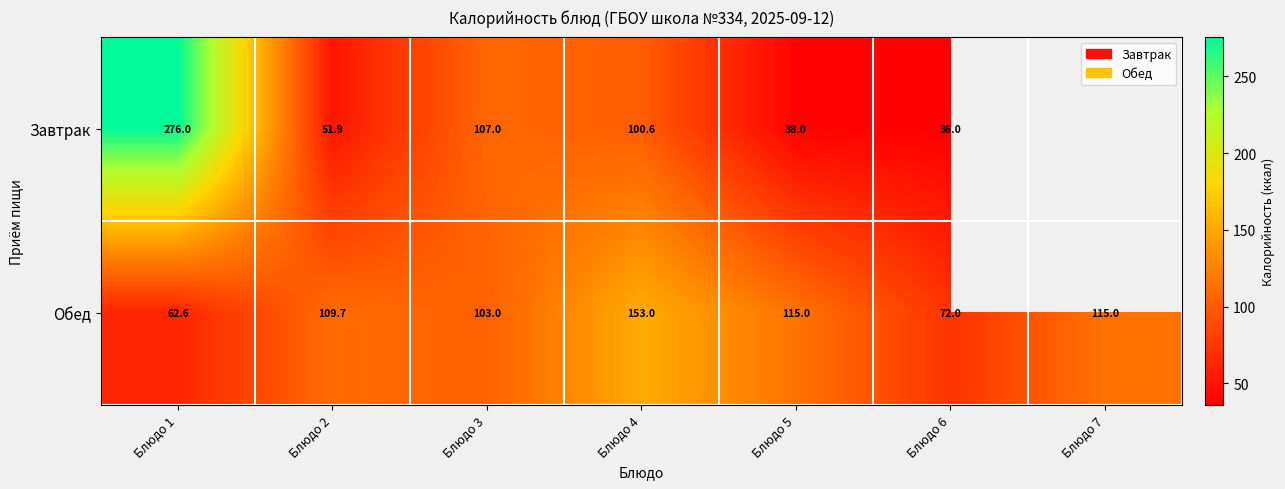

What is the sum of the Завтрак values at Блюдо 5 and Блюдо 3?

145.0